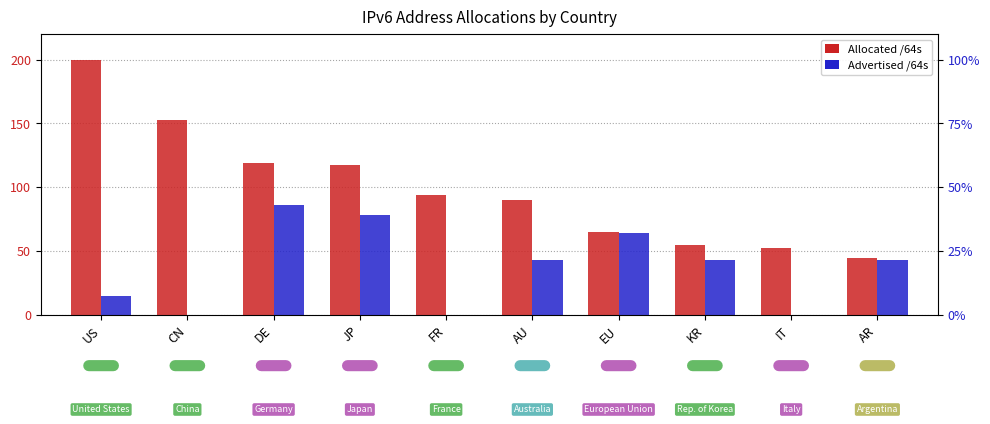

Count the number of categories in the chart.

10